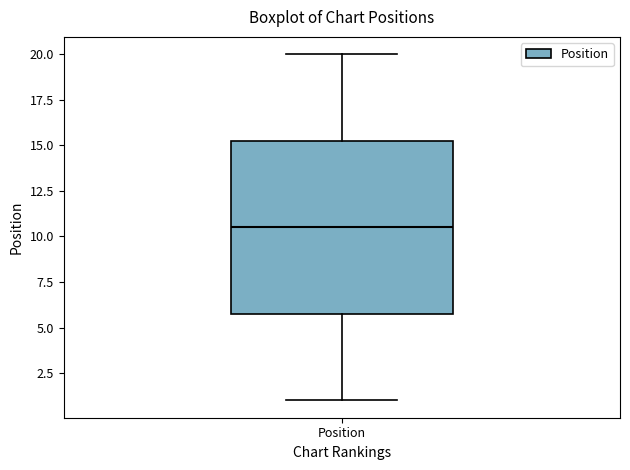

Where is the lower edge of the box for Position on the y-axis? The values are not printed on the chart, so give them approximately, as read against the axis.

6.0